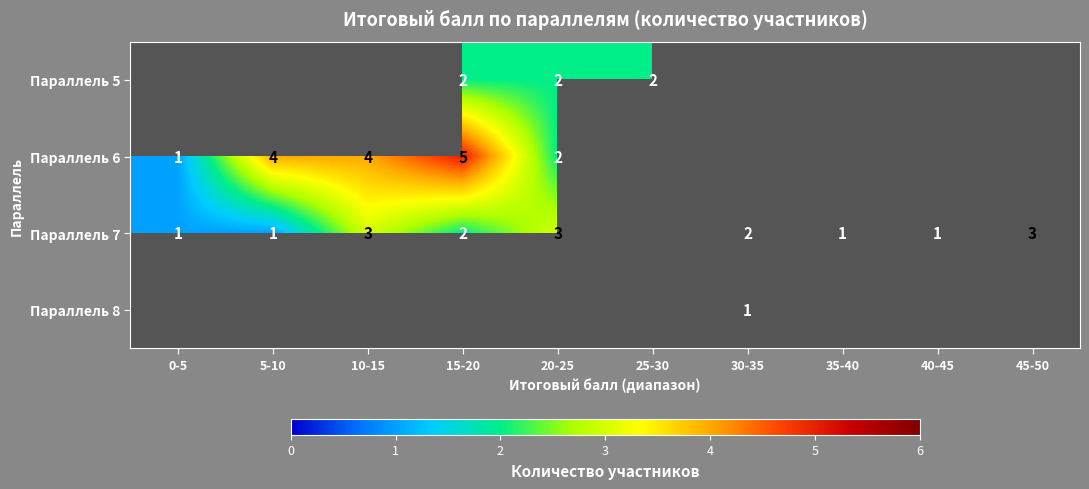

True or false: Параллель 8 has a value of 1 at 30-35.

True